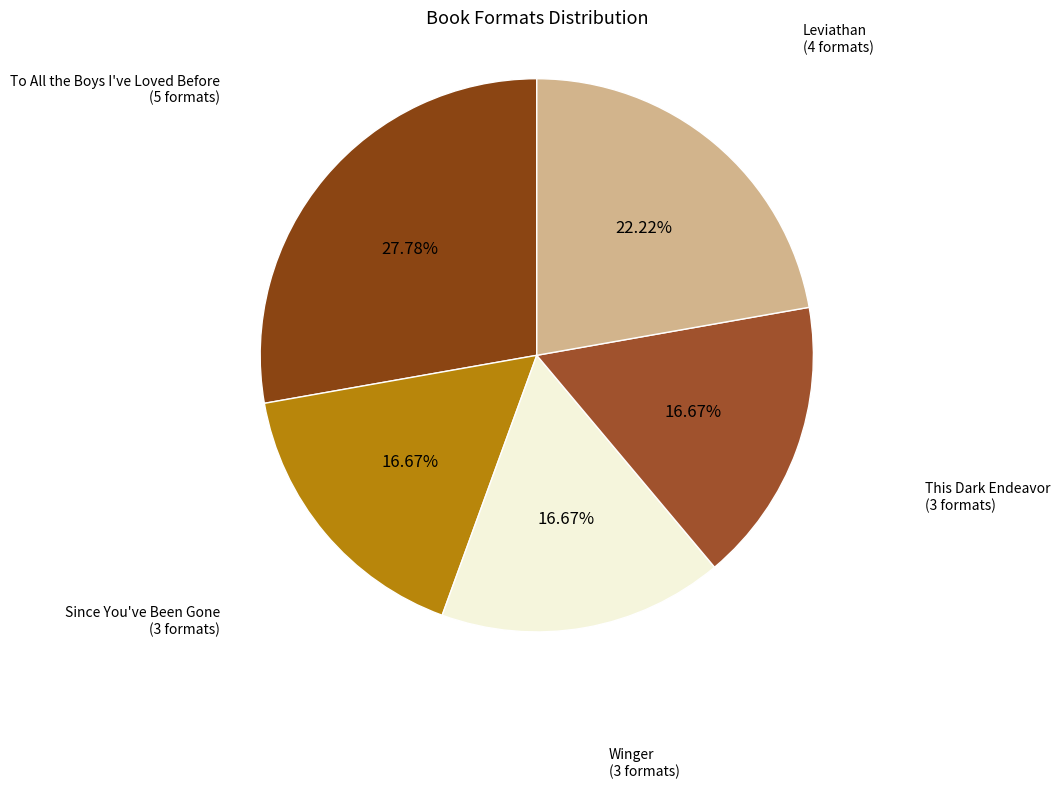

Count the number of slices in the pie.

5